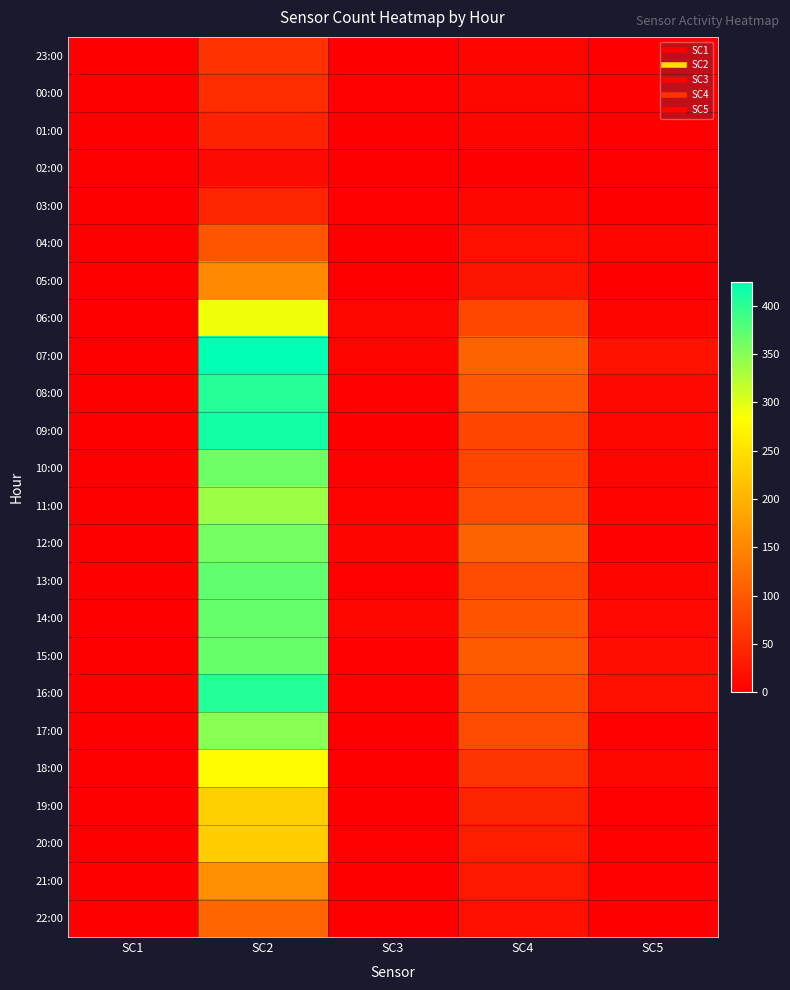

Reading right to left, what are all the values shown in this chart?

23:00: SC5=0	SC4=7	SC3=0	SC2=56	SC1=0
00:00: SC5=0	SC4=9	SC3=2	SC2=51	SC1=0
01:00: SC5=0	SC4=6	SC3=0	SC2=39	SC1=0
02:00: SC5=1	SC4=0	SC3=1	SC2=12	SC1=0
03:00: SC5=0	SC4=8	SC3=2	SC2=42	SC1=0
04:00: SC5=6	SC4=19	SC3=1	SC2=95	SC1=0
05:00: SC5=0	SC4=24	SC3=1	SC2=153	SC1=0
06:00: SC5=7	SC4=80	SC3=8	SC2=291	SC1=1
07:00: SC5=22	SC4=109	SC3=7	SC2=425	SC1=1
08:00: SC5=10	SC4=98	SC3=2	SC2=404	SC1=1
09:00: SC5=8	SC4=78	SC3=0	SC2=415	SC1=1
10:00: SC5=7	SC4=78	SC3=4	SC2=364	SC1=0
11:00: SC5=5	SC4=84	SC3=5	SC2=339	SC1=0
12:00: SC5=4	SC4=109	SC3=6	SC2=361	SC1=0
13:00: SC5=6	SC4=84	SC3=3	SC2=371	SC1=0
14:00: SC5=11	SC4=93	SC3=9	SC2=368	SC1=0
15:00: SC5=17	SC4=101	SC3=3	SC2=367	SC1=0
16:00: SC5=18	SC4=90	SC3=4	SC2=405	SC1=0
17:00: SC5=4	SC4=84	SC3=1	SC2=349	SC1=0
18:00: SC5=8	SC4=60	SC3=1	SC2=280	SC1=0
19:00: SC5=4	SC4=41	SC3=0	SC2=231	SC1=1
20:00: SC5=3	SC4=35	SC3=2	SC2=229	SC1=0
21:00: SC5=2	SC4=28	SC3=1	SC2=159	SC1=0
22:00: SC5=0	SC4=18	SC3=1	SC2=113	SC1=0